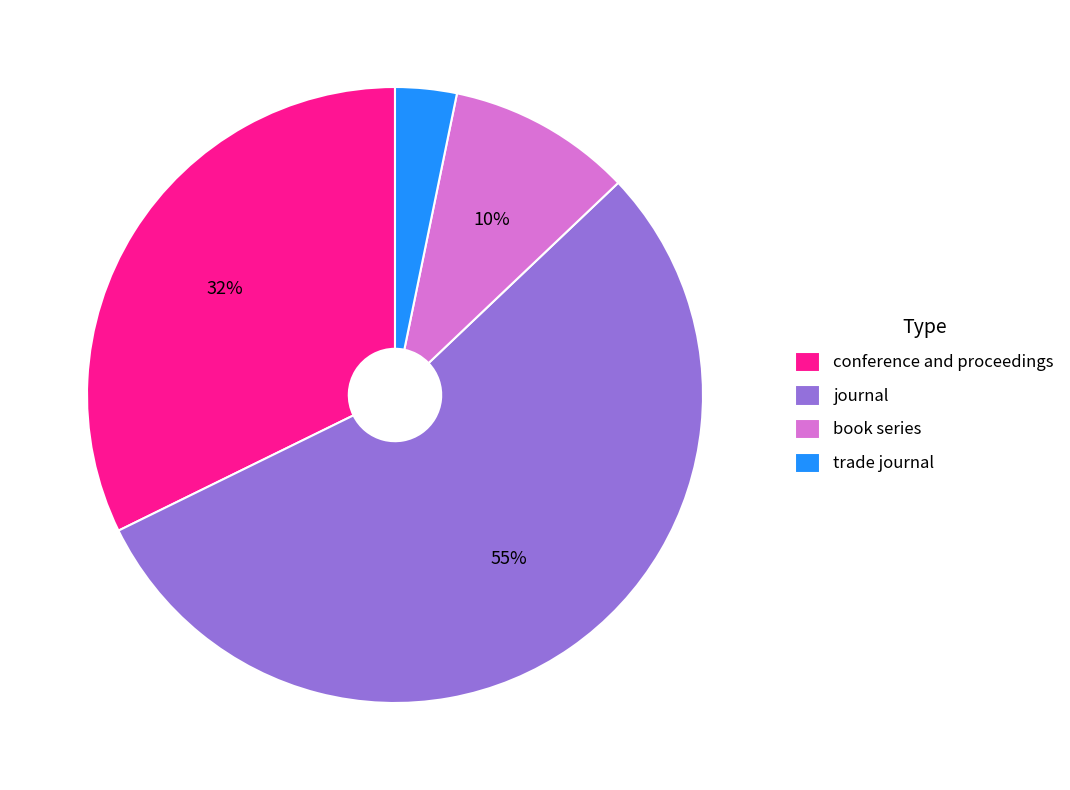

To the nearest percent, what portion does book series represent?

10%